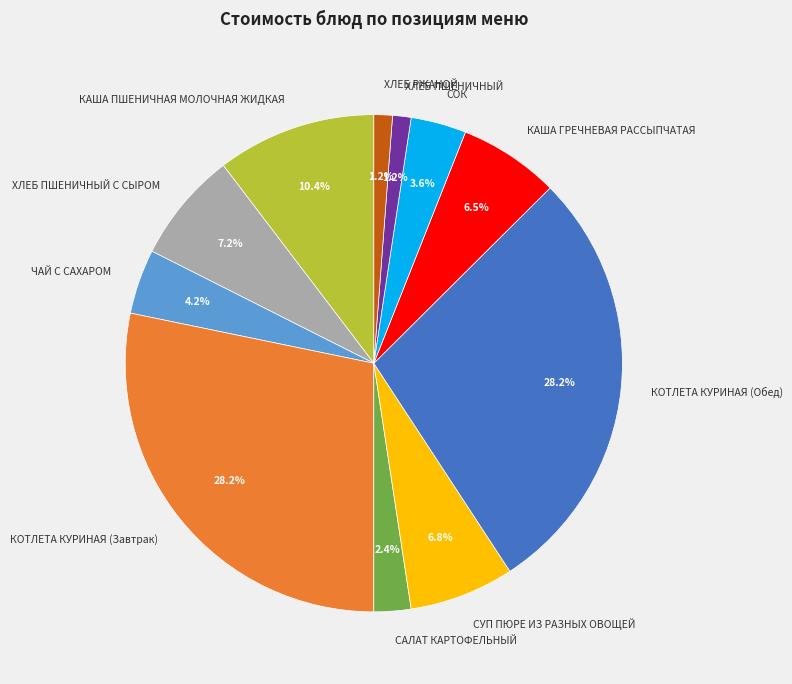

What percentage do ХЛЕБ РЖАНОЙ and ХЛЕБ ПШЕНИЧНЫЙ С СЫРОМ together represent?

8.4%